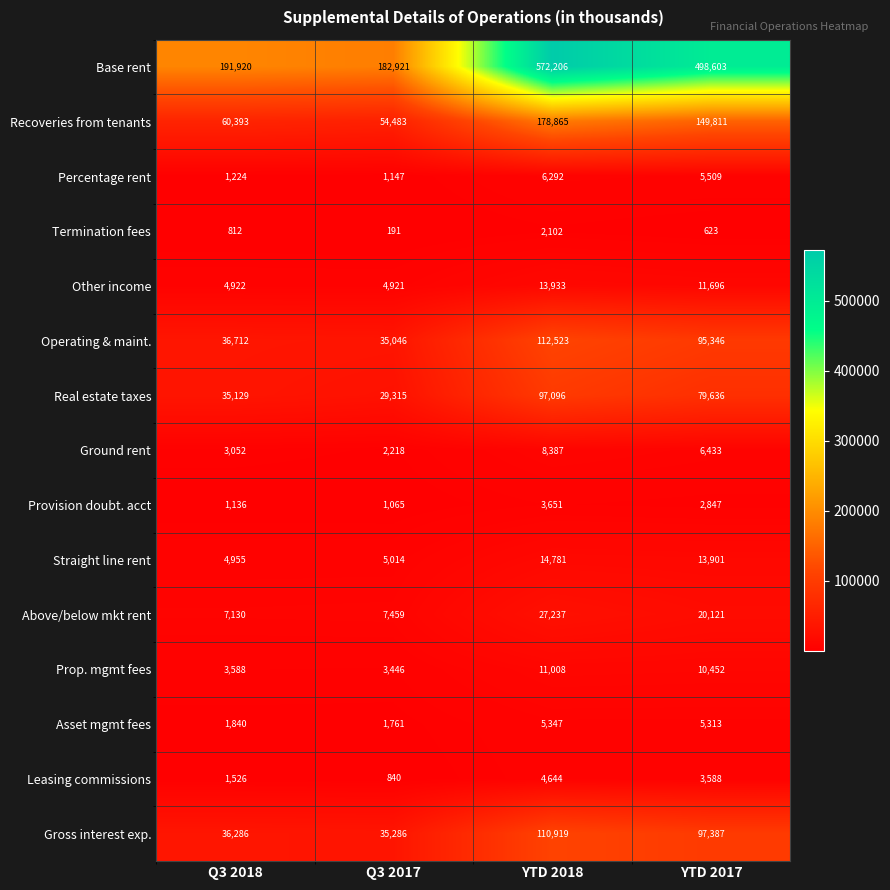

The Asset mgmt fees series shows 1840 at Q3 2018. True or false?

True